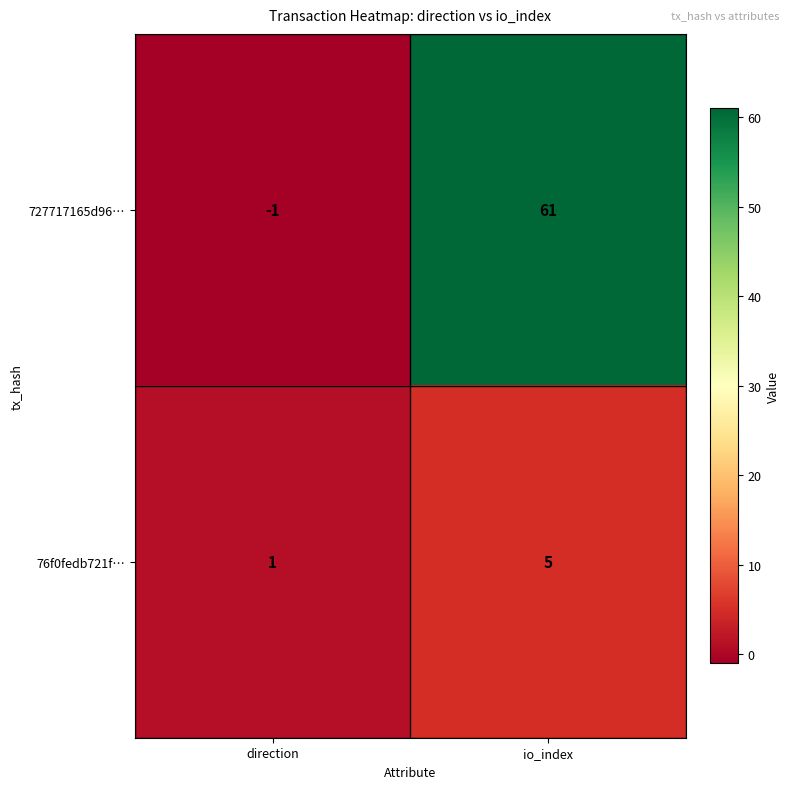

At which category is the sum across all series the highest?

io_index